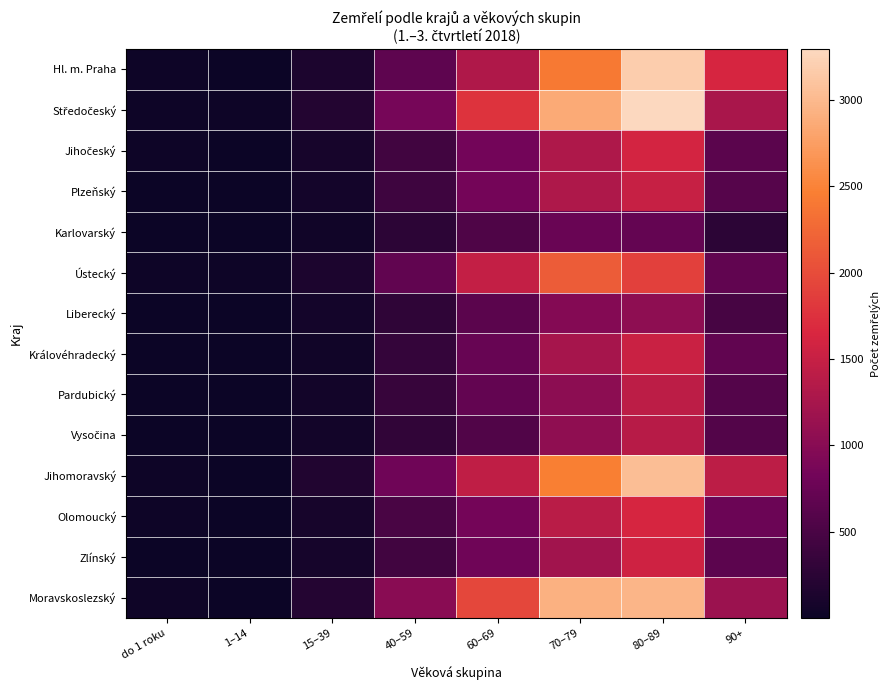

How many categories are shown in the chart?

8